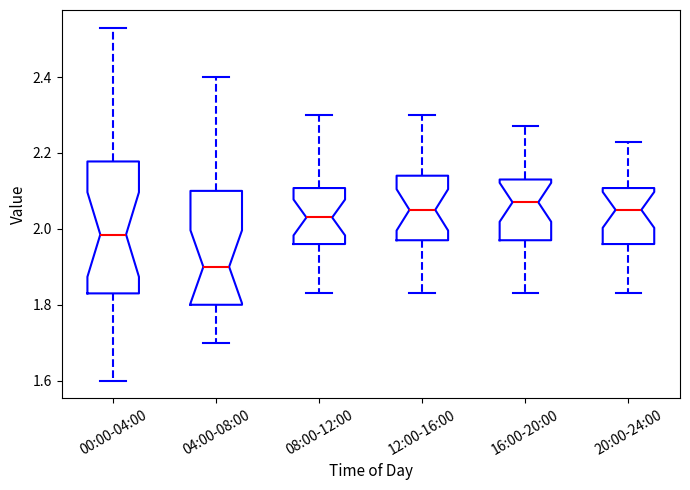

Which box is the tallest, from its lower edge to its upper edge?

00:00-04:00